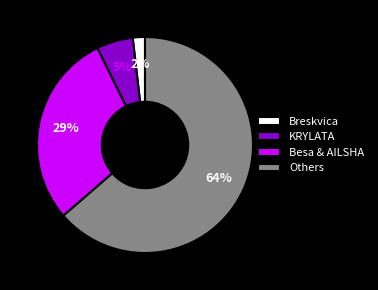

Do KRYLATA and Others together represent more than half of the pie?

Yes